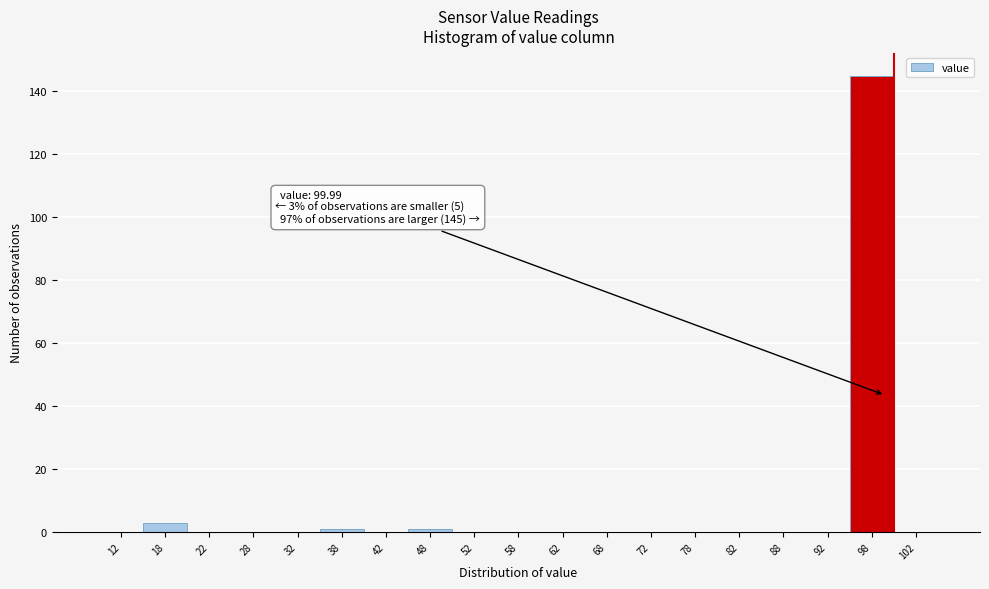

Over which range of the x-axis is the bar tallest?

95 to 100